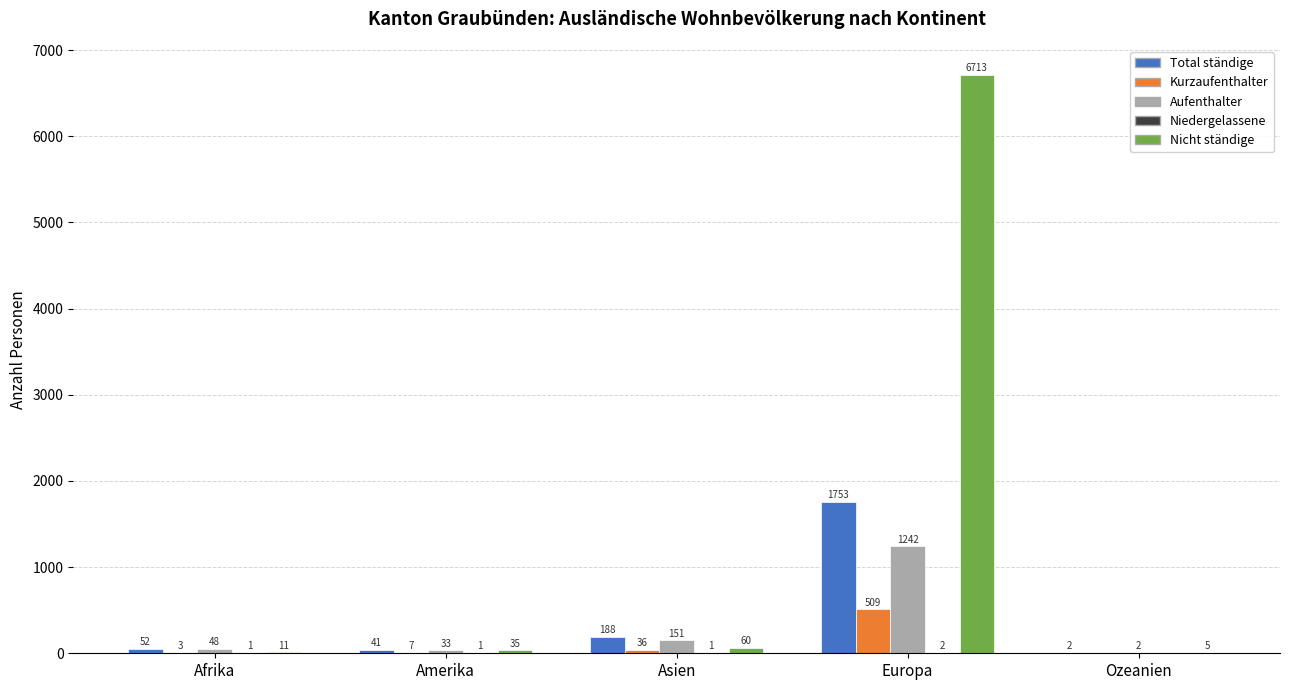

At which category is the sum across all series the highest?

Europa